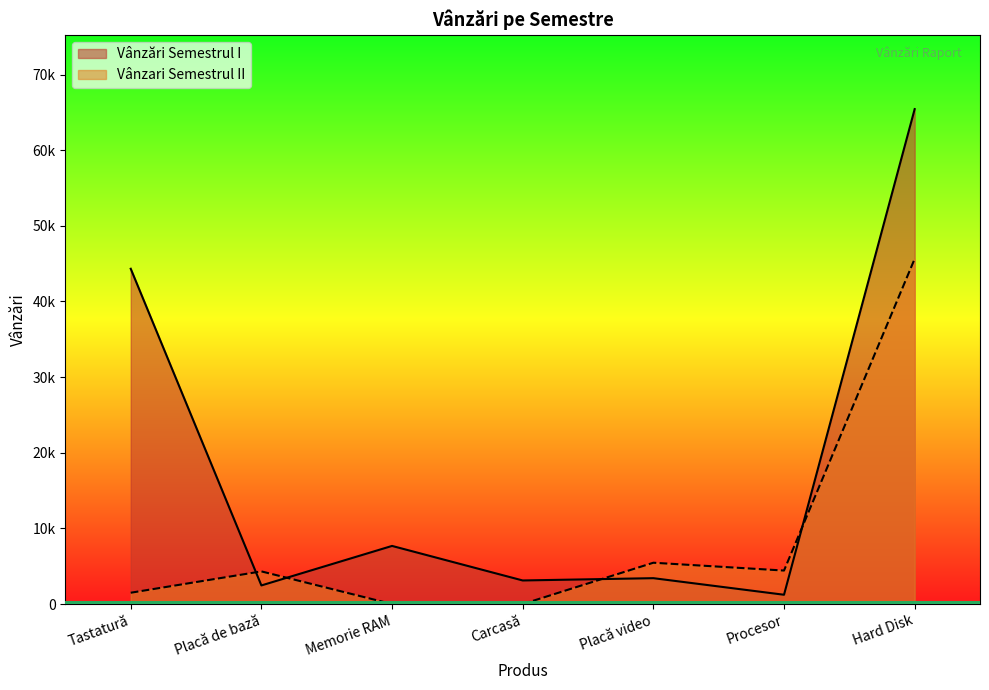

Where does the Vânzari Semestrul II series first go above 4321?

Placă video